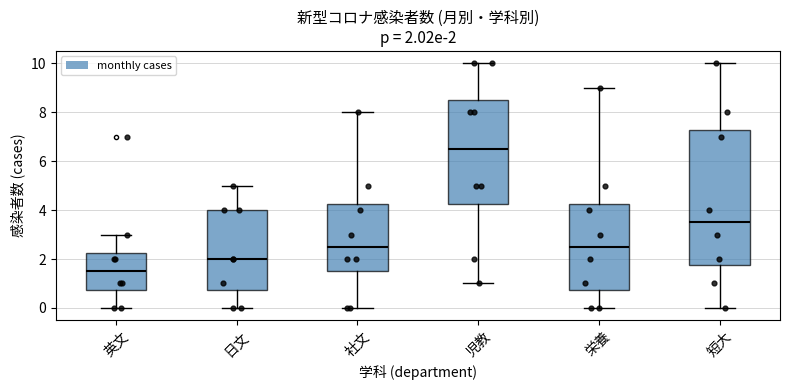

Which box has the lowest median line?

英文